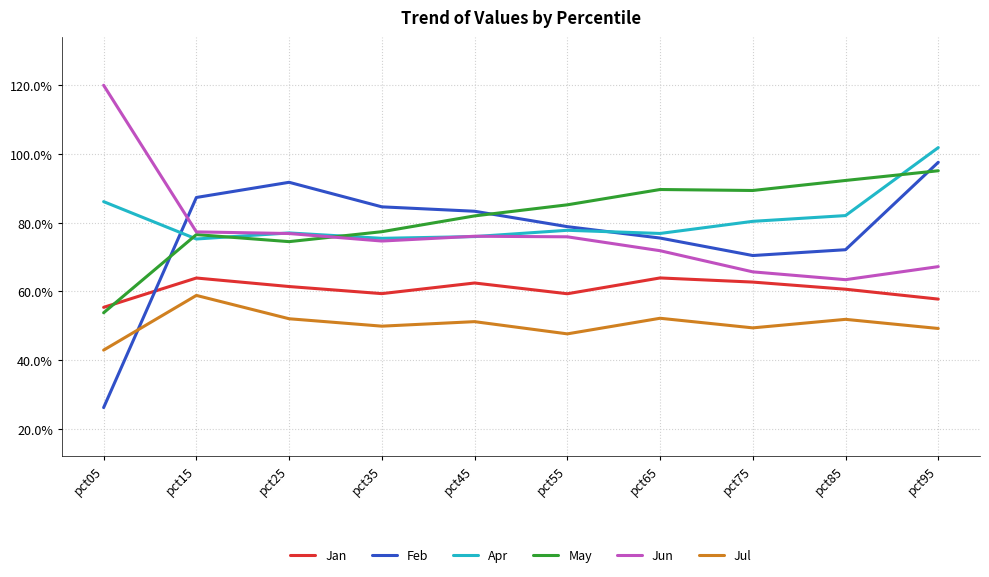

What are all the series names shown in the legend?

Jan, Feb, Apr, May, Jun, Jul